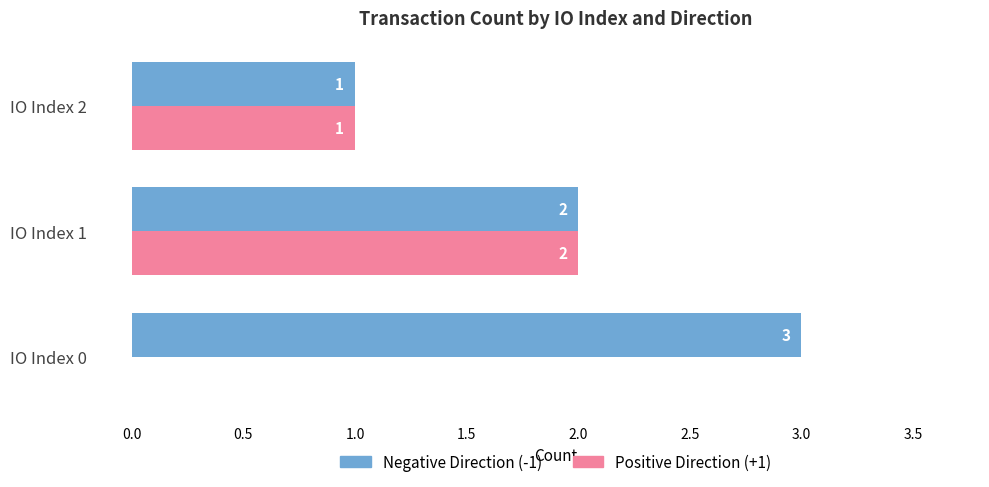

How many distinct data groups are displayed?

2